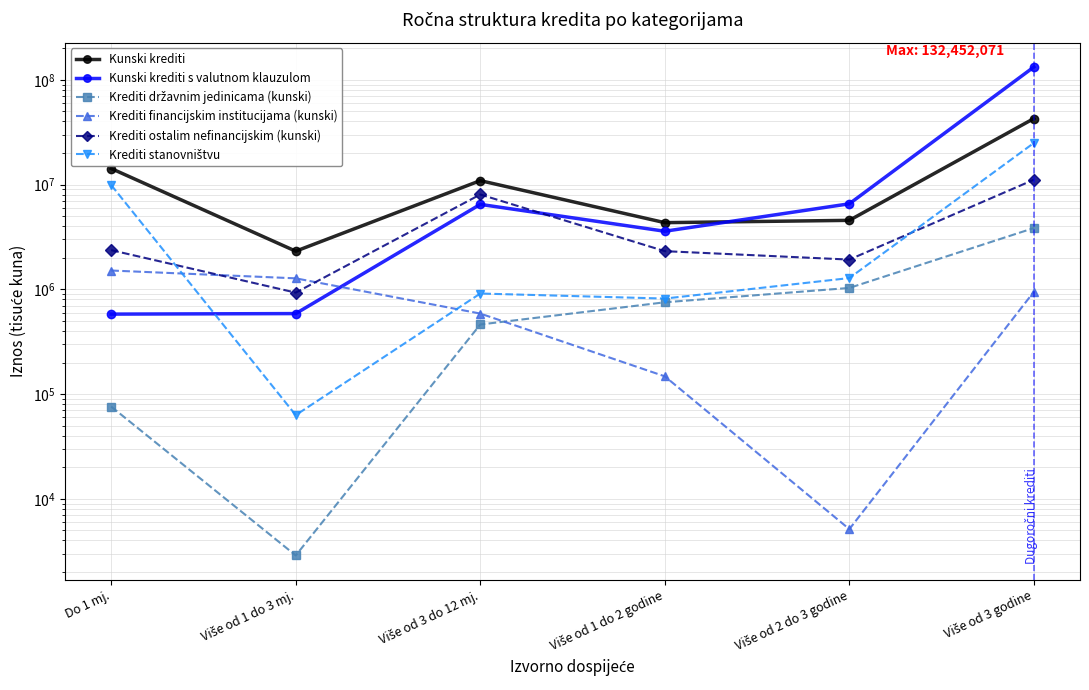

Which category has the highest value across all series?

Više od 3 godine